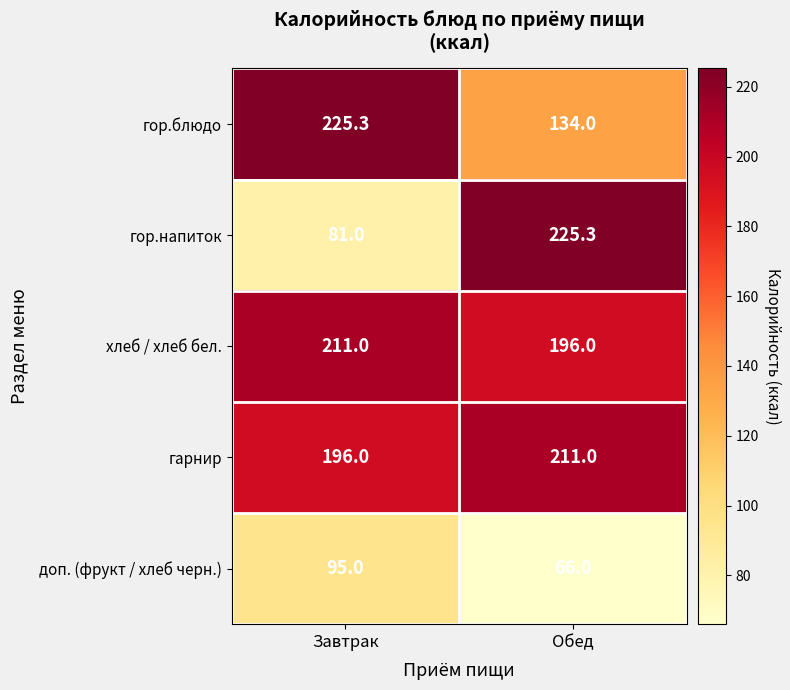

Which category has the highest value in the гарнир series?

Обед